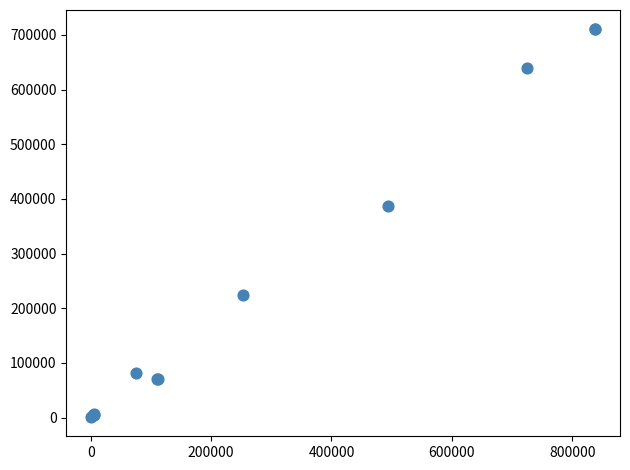

What Y value in the scatter plot is closest to 355764?

386893